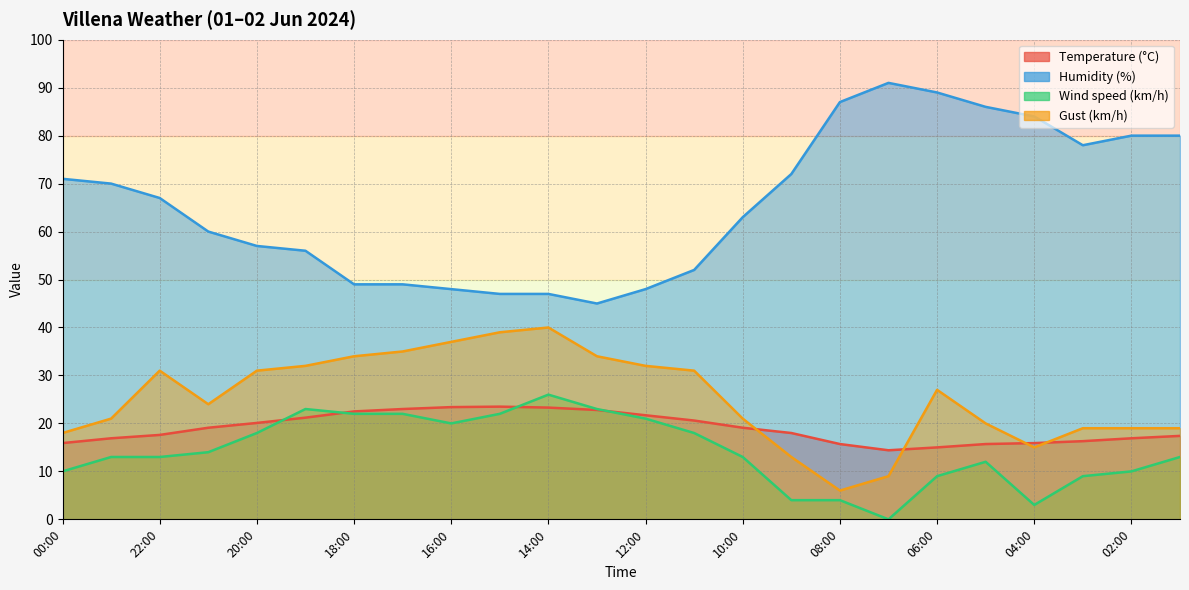

In Wind speed (km/h), how many points are higher than both neighbors (excluding endpoints)?

3